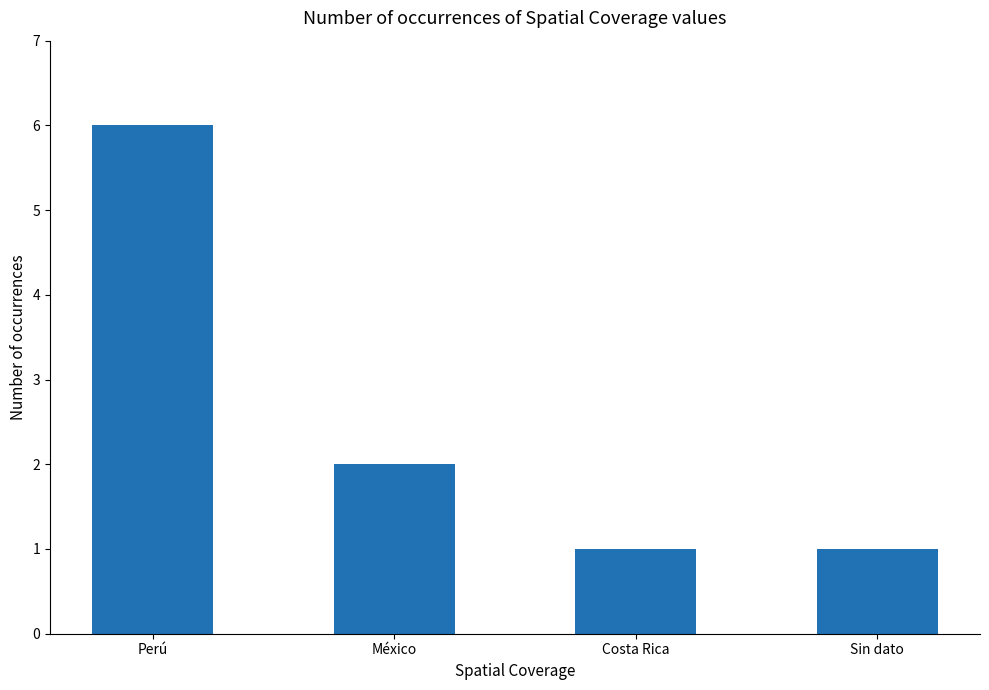

At which category does the chart reach its peak across all series?

Perú